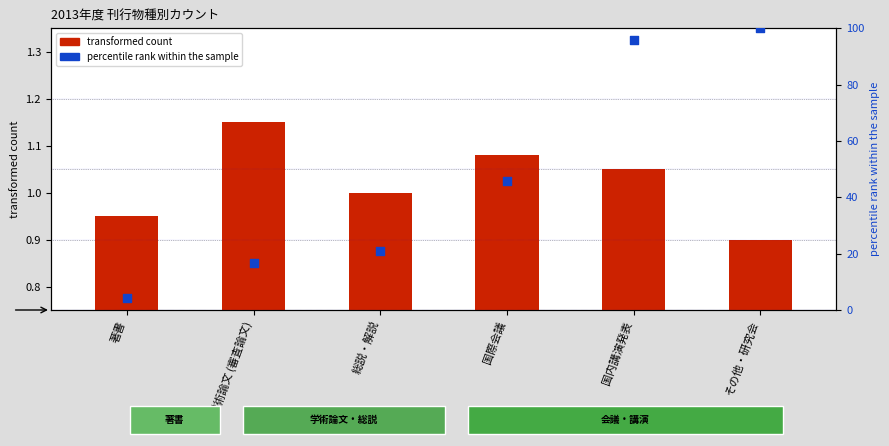

Which series has the largest Y range (max minus min)?

percentile rank within the sample